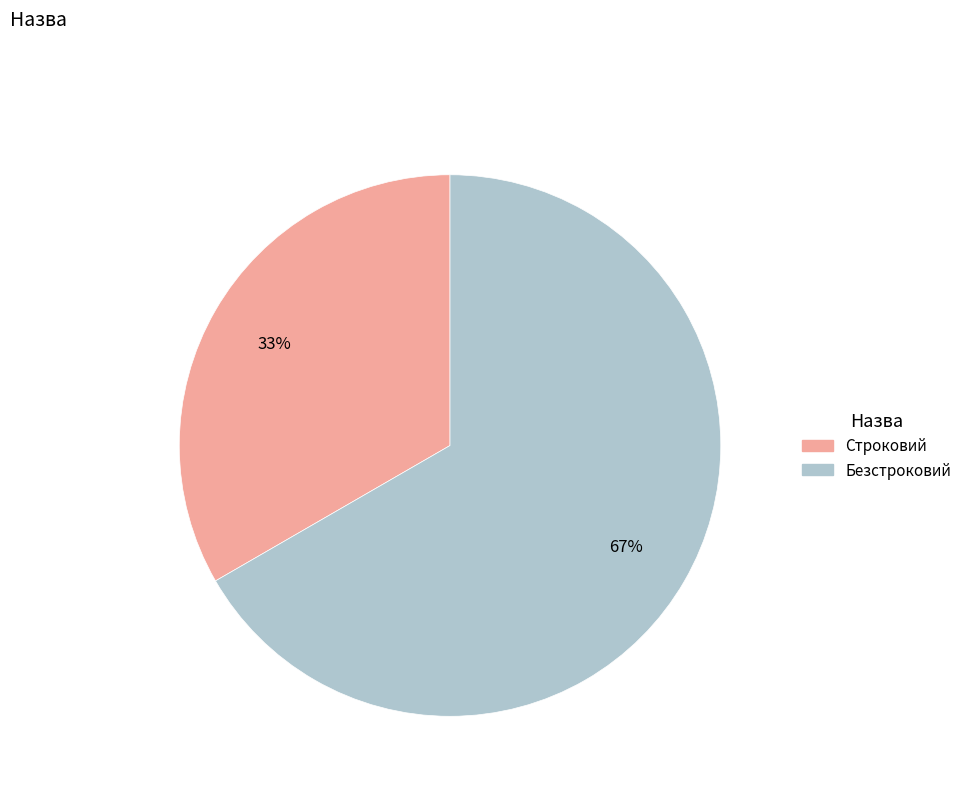

To the nearest percent, what is the combined percentage of Безстроковий and Строковий?

100%